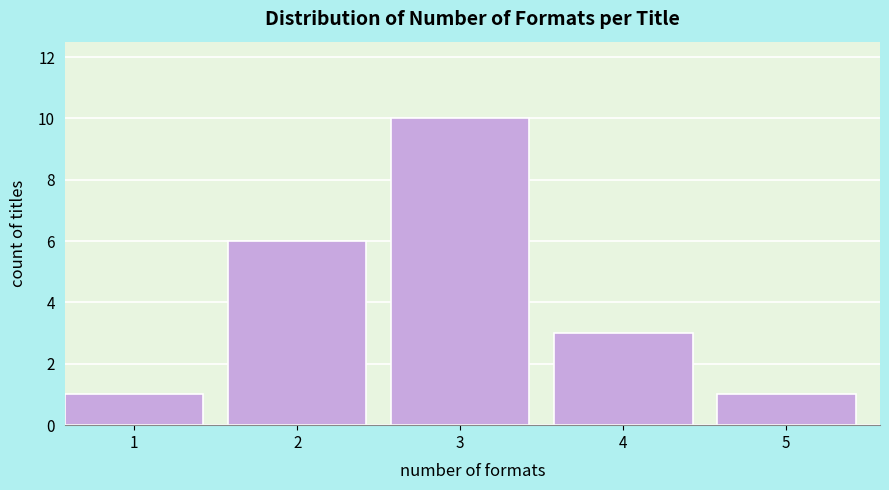

Reading right to left, transcribe all the data shown in this chart.

1	3	10	6	1